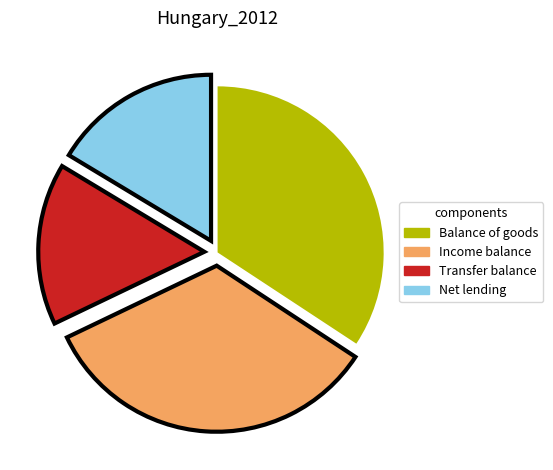

Combined, do Income balance and Transfer balance account for over 50%?

No